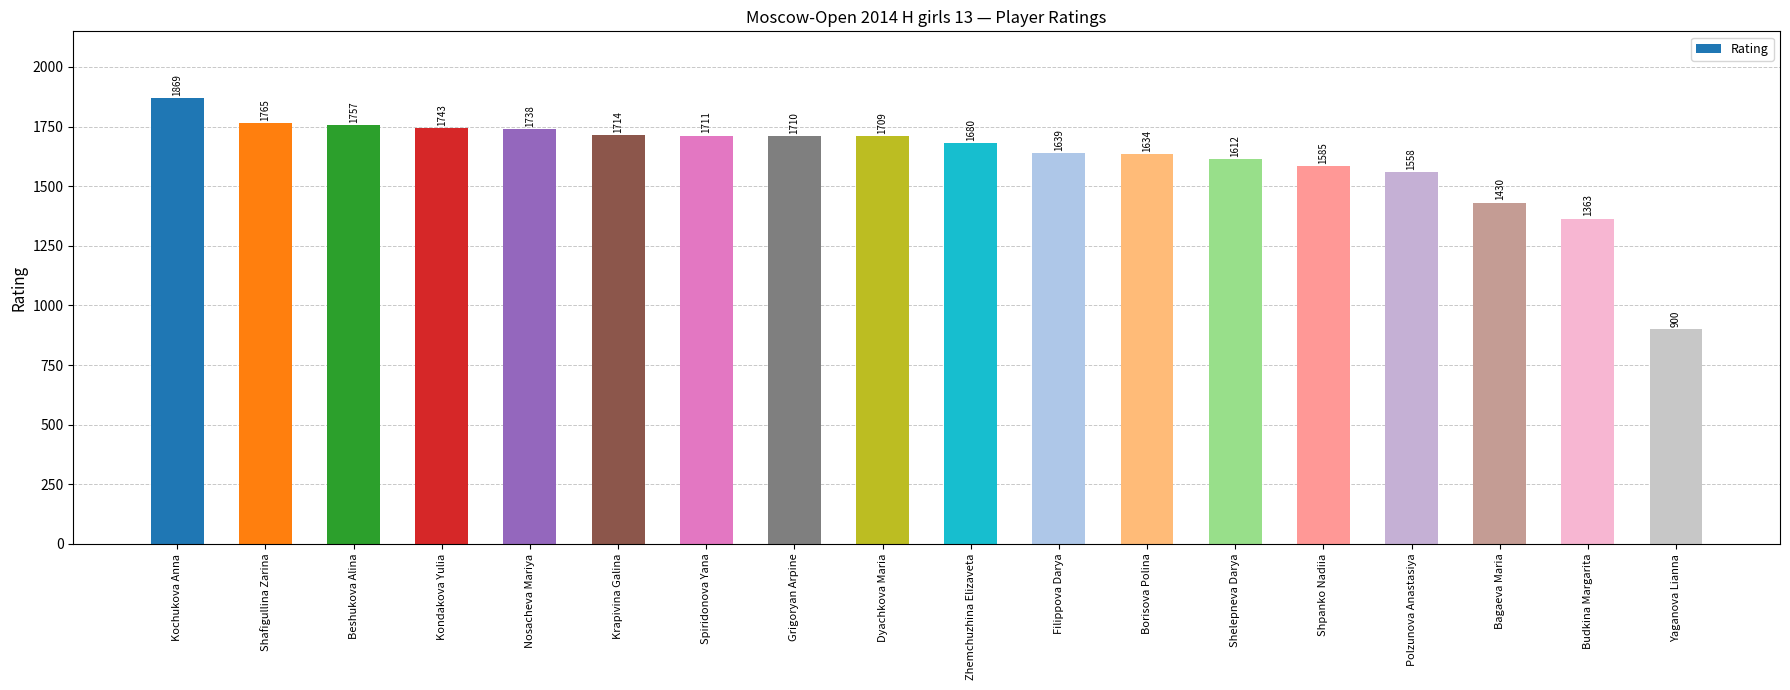

Between Zhemchuzhina Elizaveta and Kochukova Anna, which is larger?

Kochukova Anna